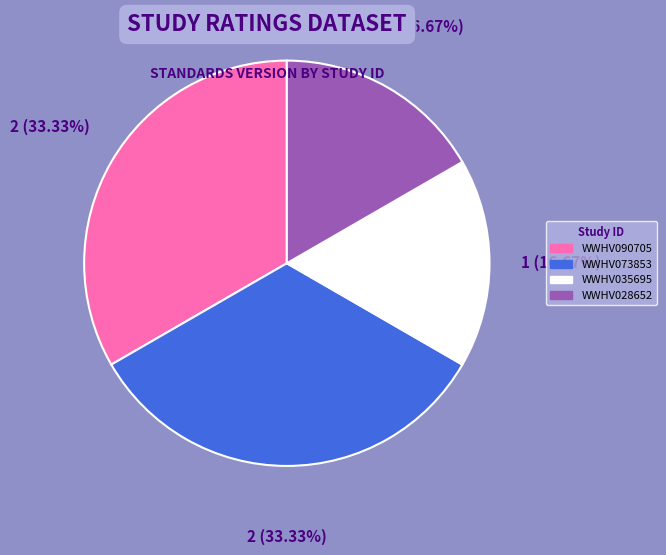

What is the ratio of the value at WWHV073853 to the value at WWHV035695?

2.0